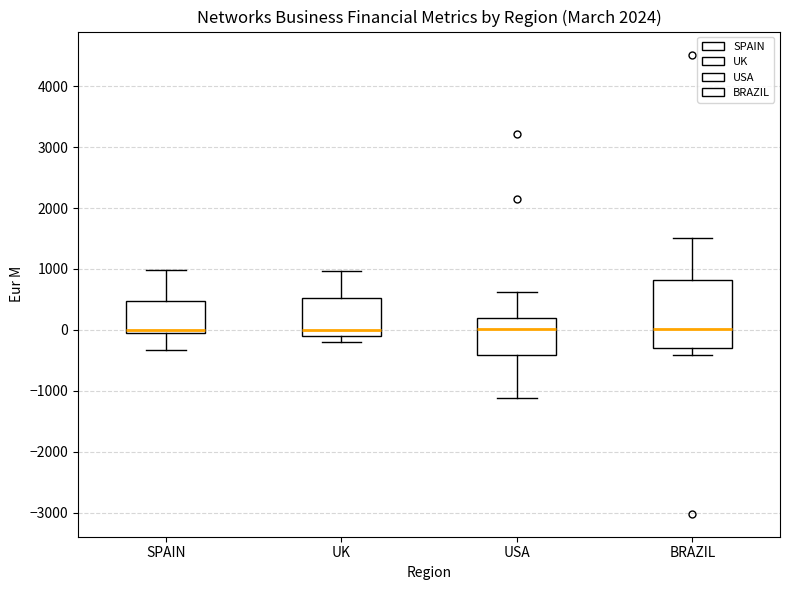

Reading left to right, transcribe this box plot: for each box, give where its median line is, the range the box spans, and where its two whiskers end, as read against the y-axis. The values are not printed on the chart, so give them approximately, as read against the axis.

SPAIN: median 0, box -100 to 500, whiskers -300 to 1000
UK: median 0, box -100 to 500, whiskers -200 to 1000
USA: median 0, box -400 to 200, whiskers -1100 to 600
BRAZIL: median 0, box -300 to 800, whiskers -400 to 1500